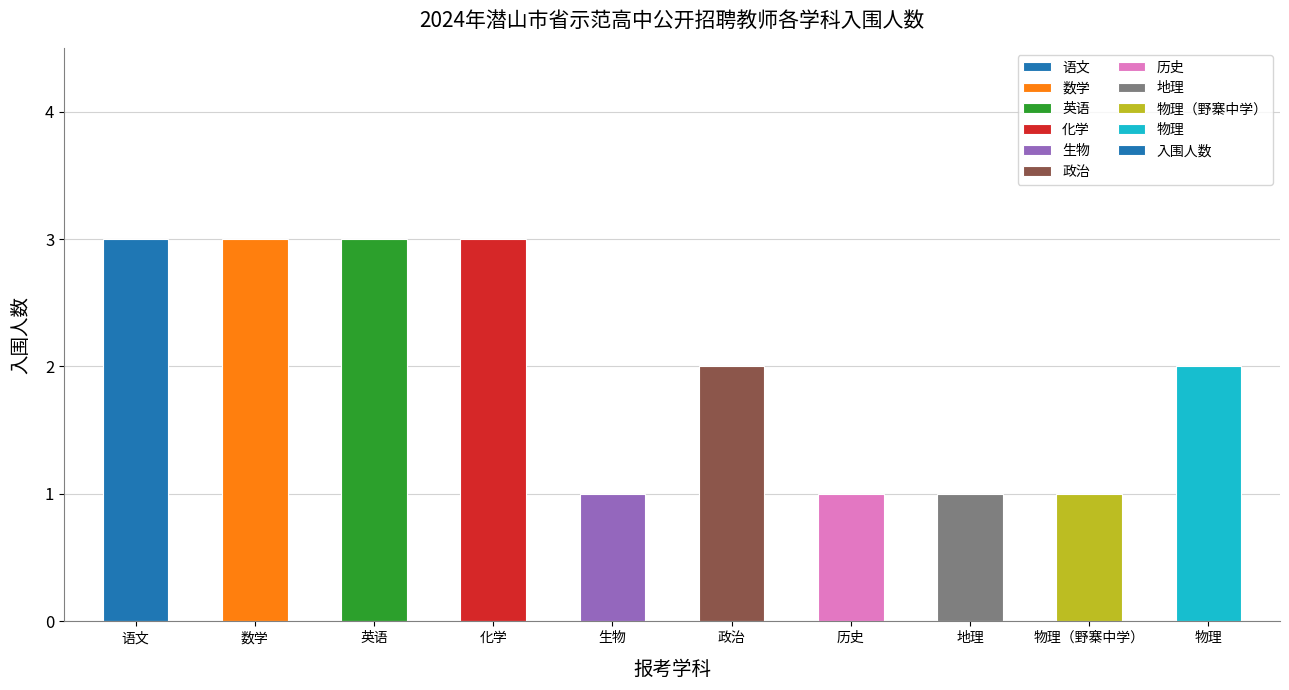

Reading left to right, transcribe all the data shown in this chart.

3	3	3	3	1	2	1	1	1	2